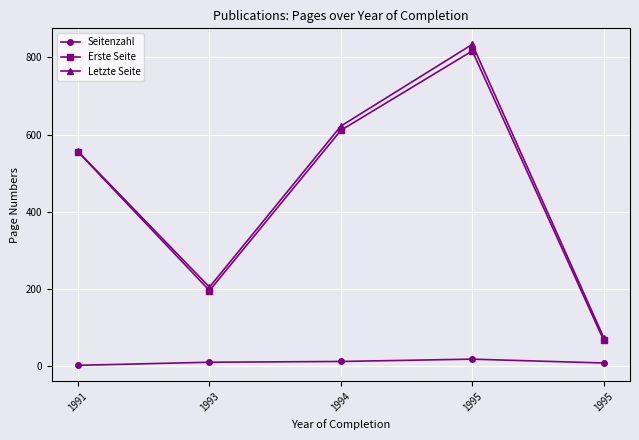

What is the maximum value for Letzte Seite?

834